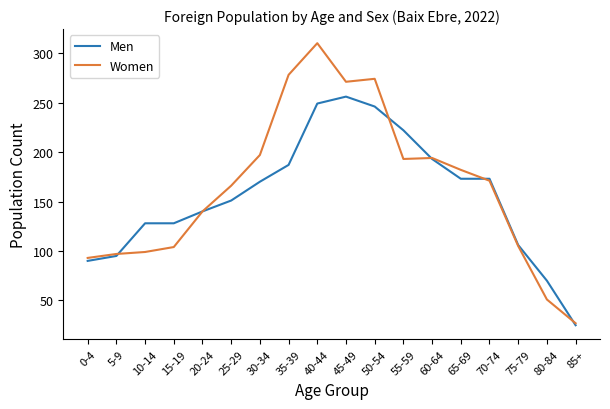

What is the maximum value for Men?

256